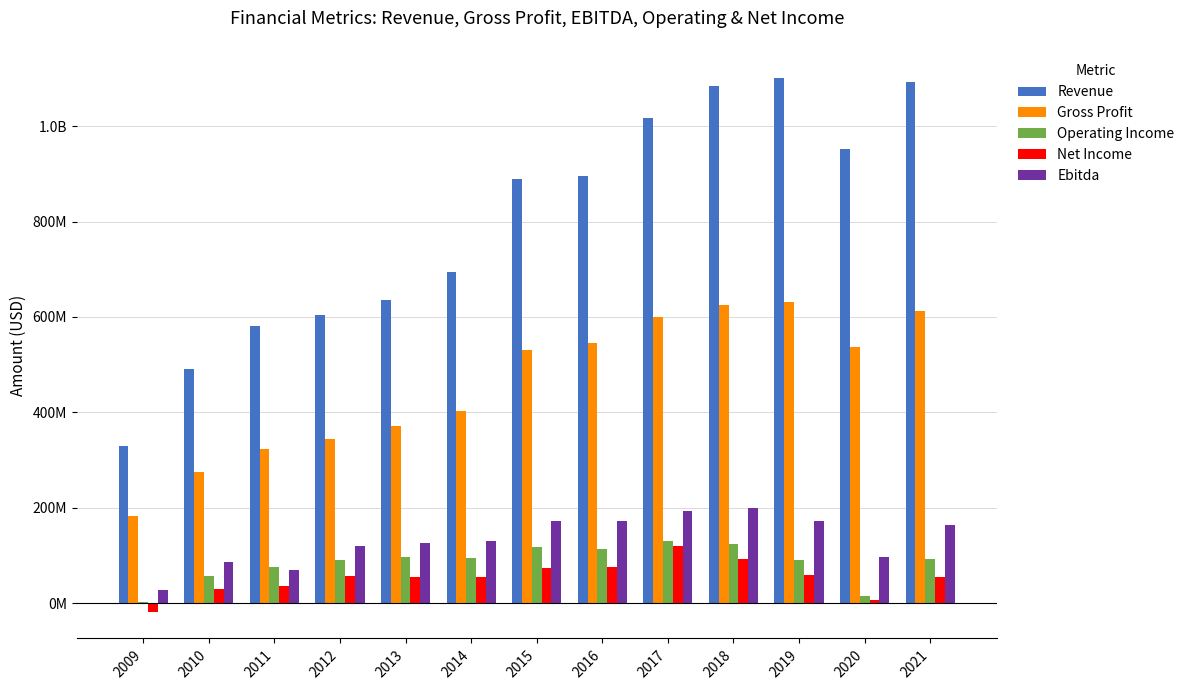

The value of Operating Income at 2015 is 155826959. True or false?

False